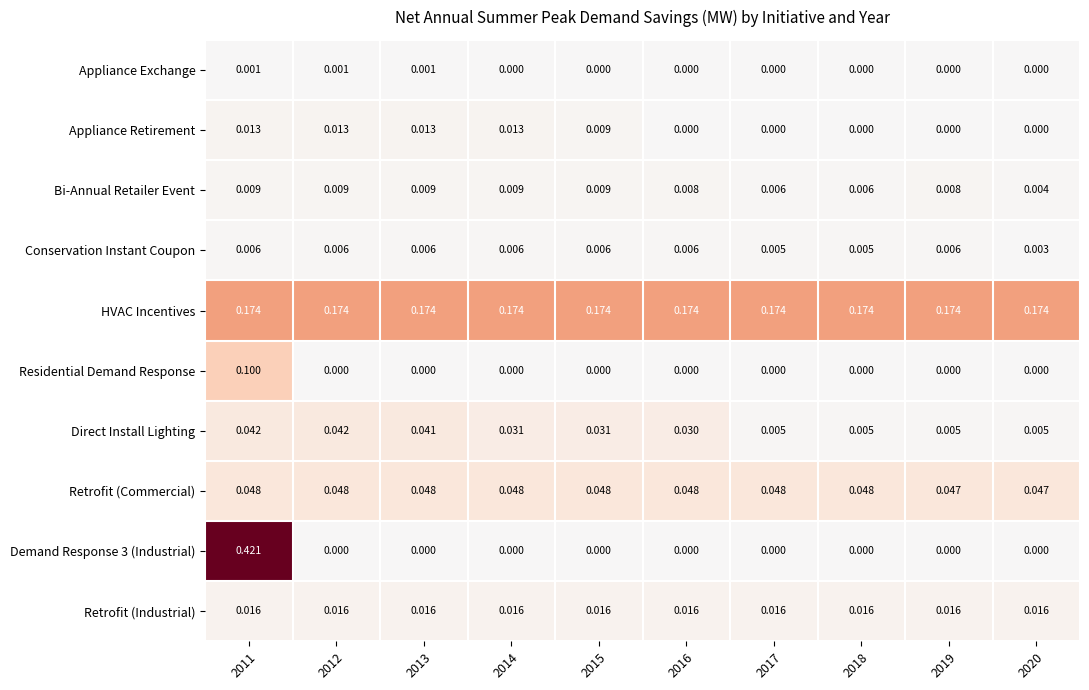

What is the total value across all series at 2017?

0.3